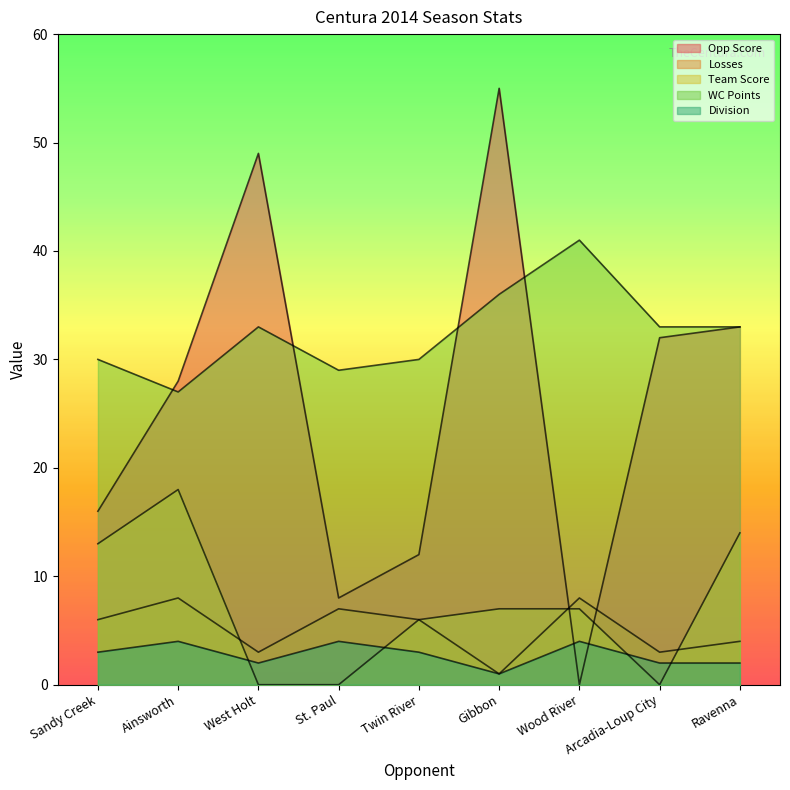

What is the label of the 4th point from the right?

Gibbon